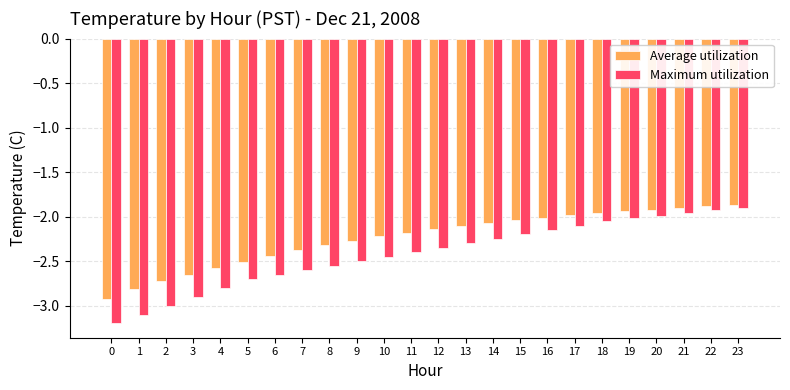

What is the sum of the Average utilization values at 3 and 2?

-5.4